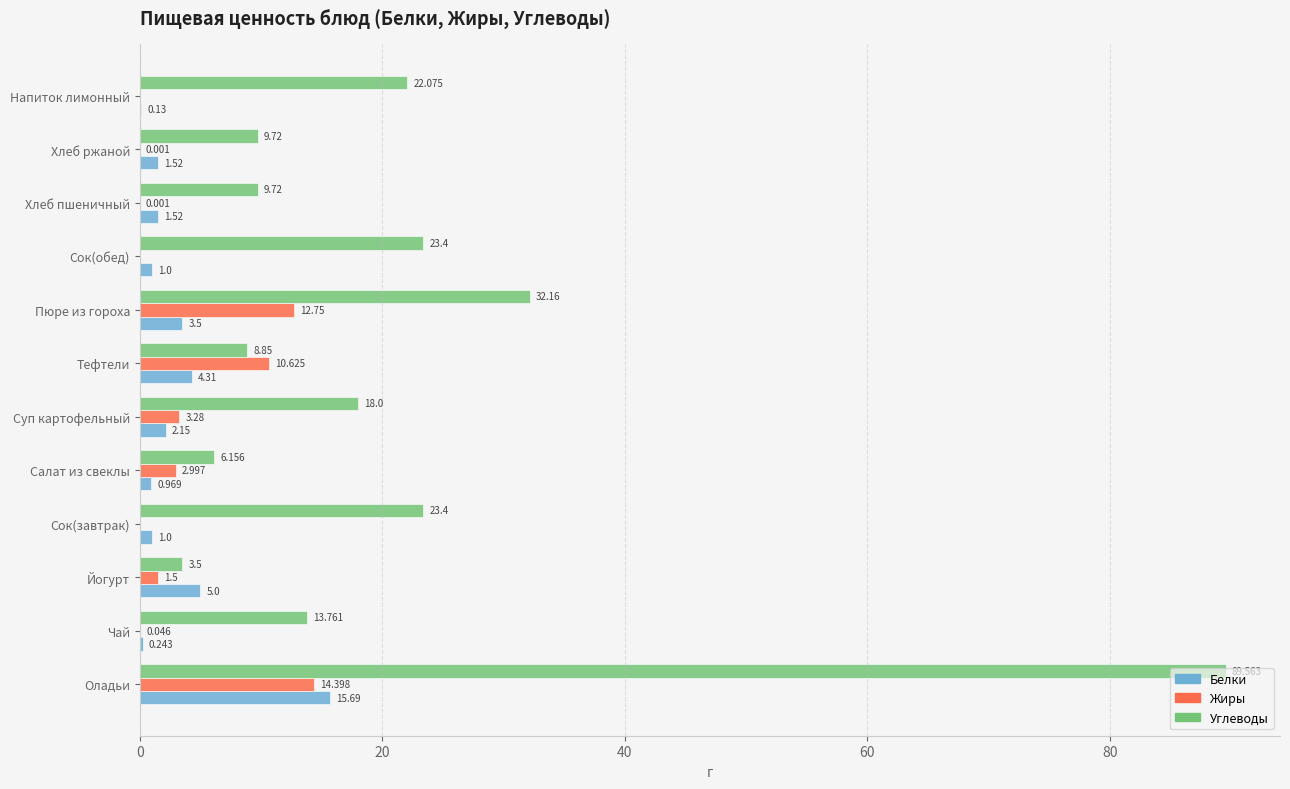

Which series has the largest total across all categories?

Углеводы